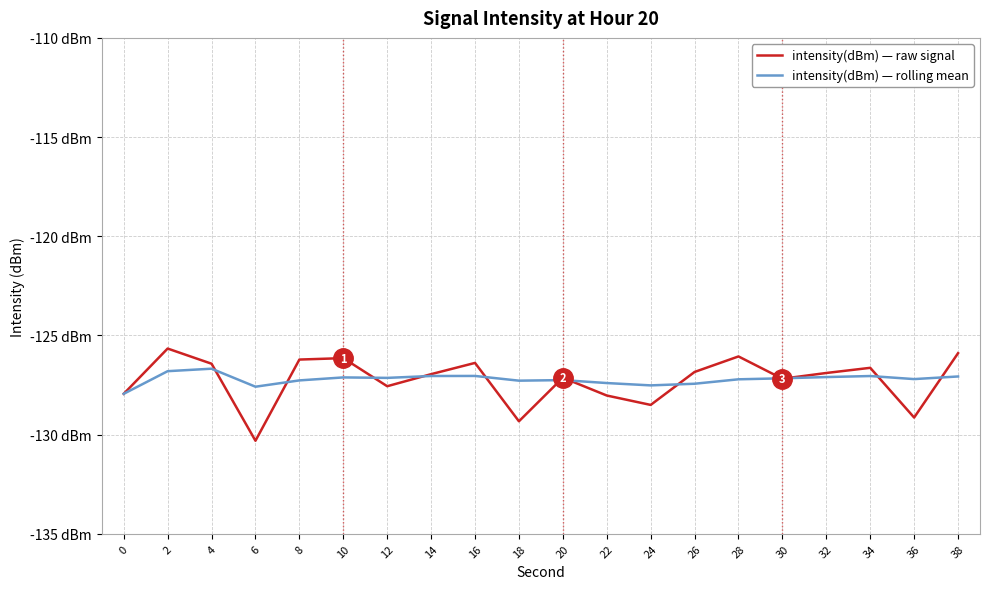

Where do intensity(dBm) — rolling mean and intensity(dBm) — raw signal first cross each other?

4 and 6